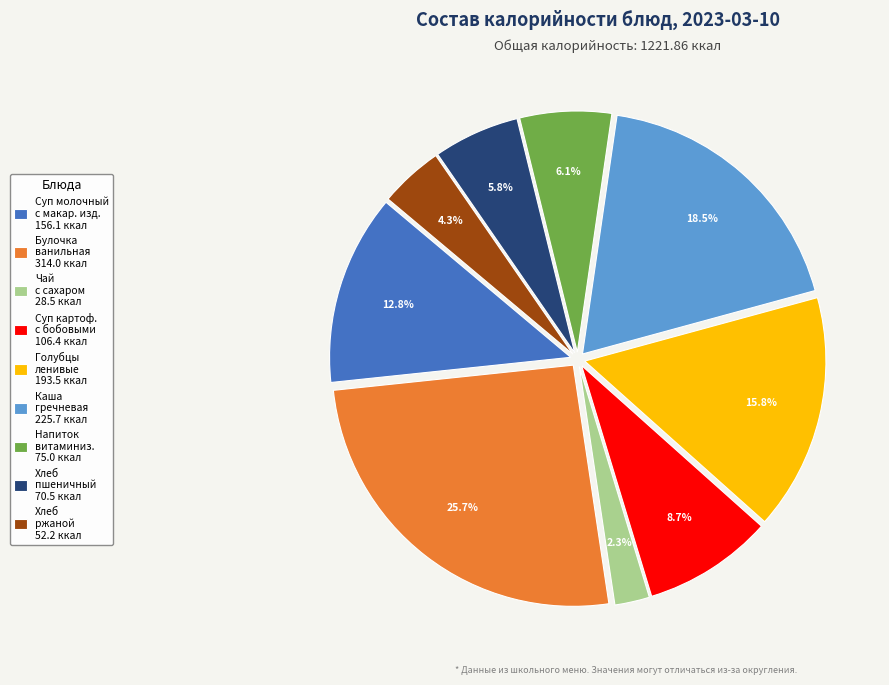

Which category has the biggest portion of the pie?

Булочка ванильная 314.0 ккал